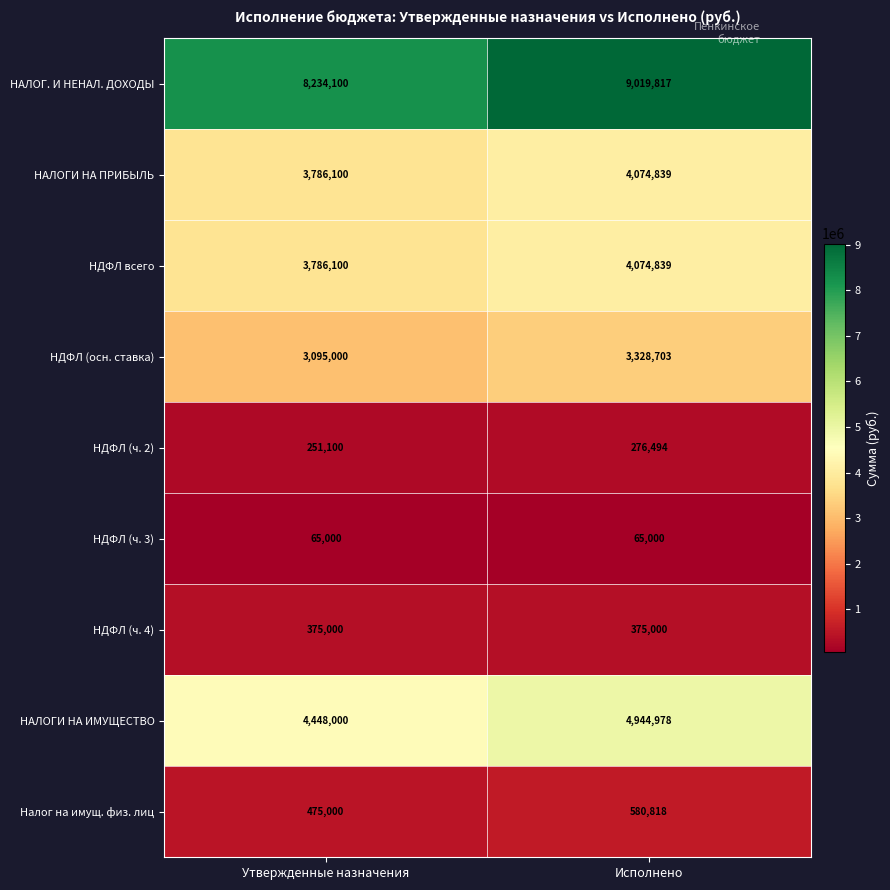

What is the spread (max minus min) of values at Исполнено?

8954817